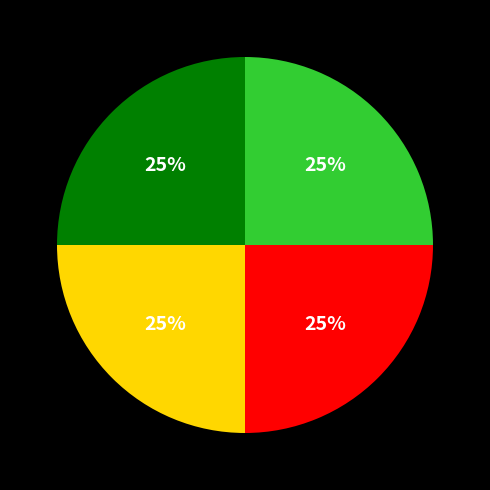

To the nearest percent, what is the average slice percentage?

25%